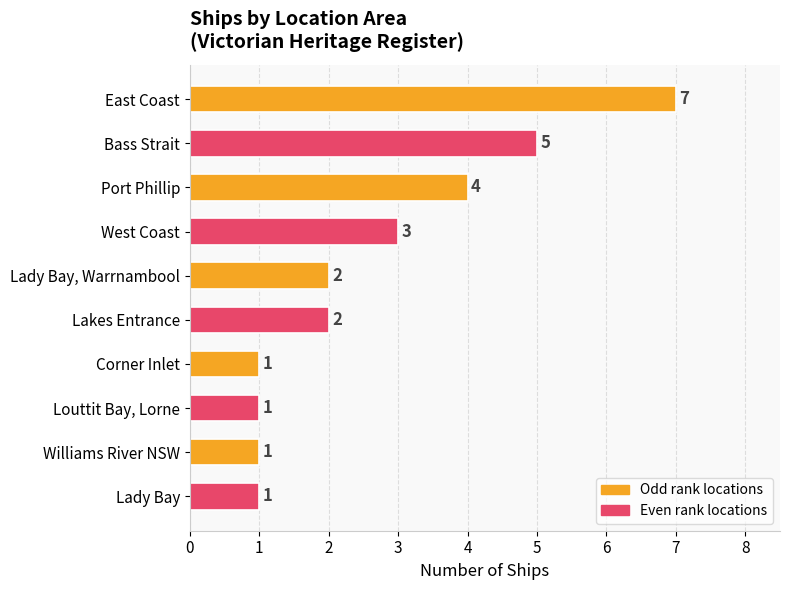

Is it true that the value at Corner Inlet is 1?

True